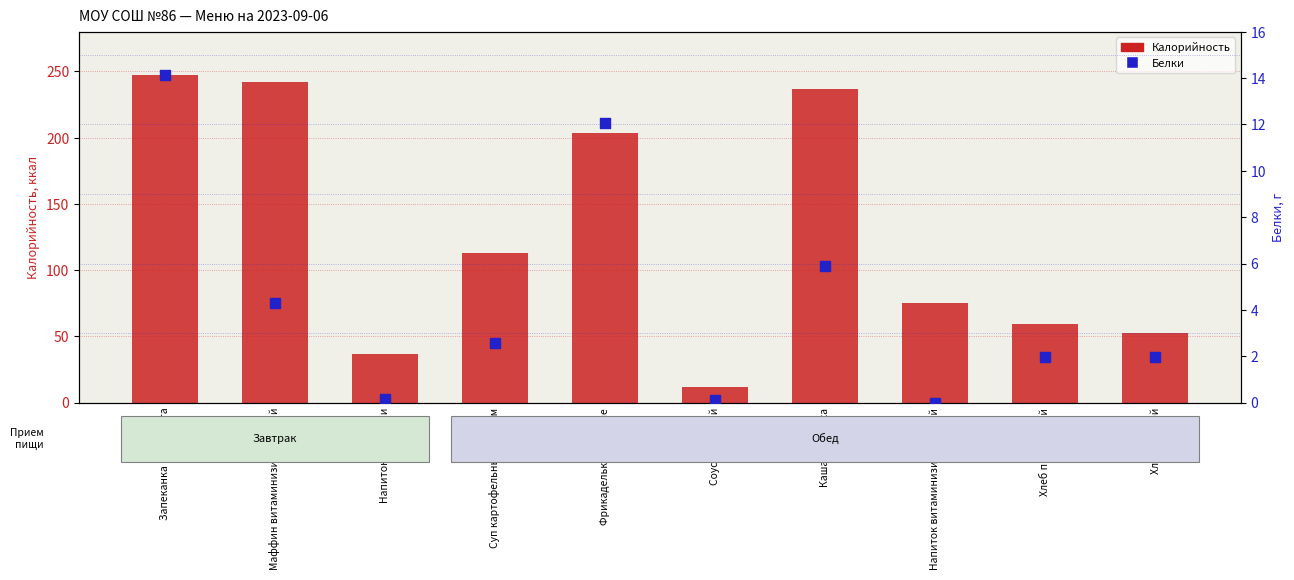

Which series has the largest total across all categories?

Калорийность